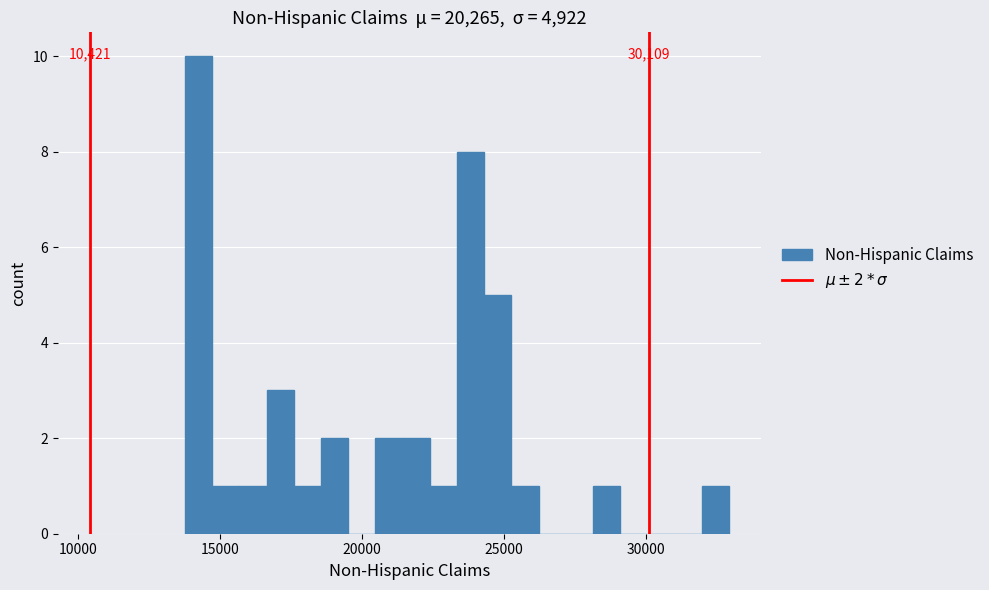

Around what value on the x-axis is the tallest bar? Give the approximate position of its centre, as read against the axis.

14500